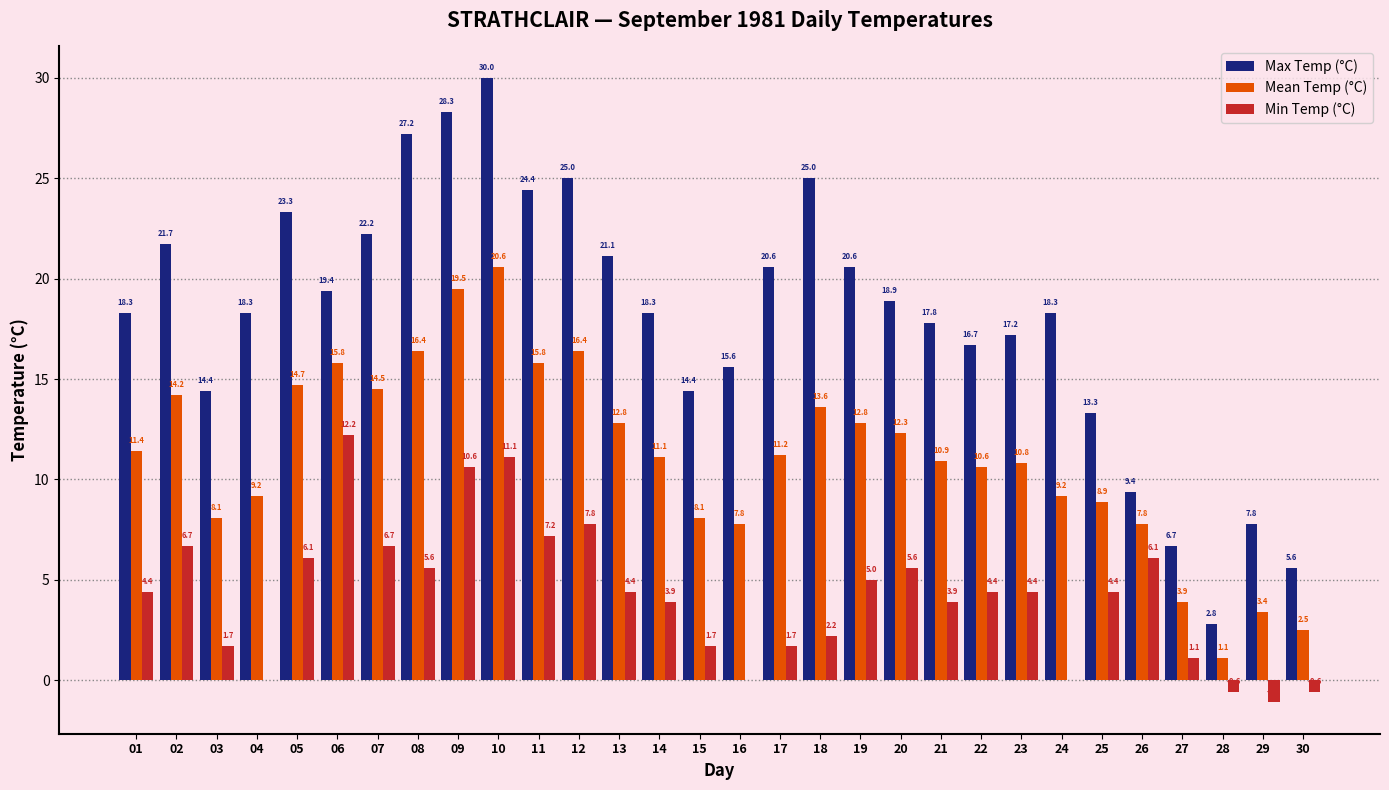

Which series has the largest total across all categories?

Max Temp (°C)